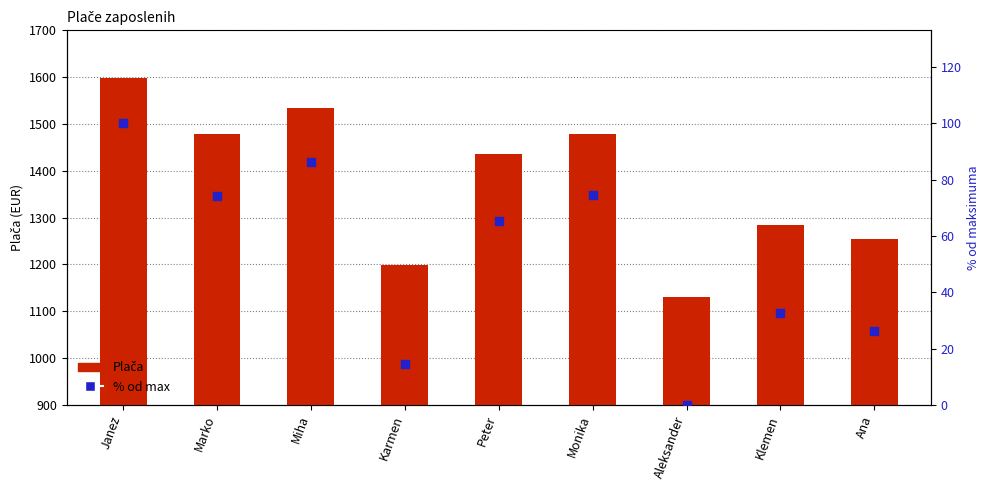

Which series has the largest total across all categories?

Plača